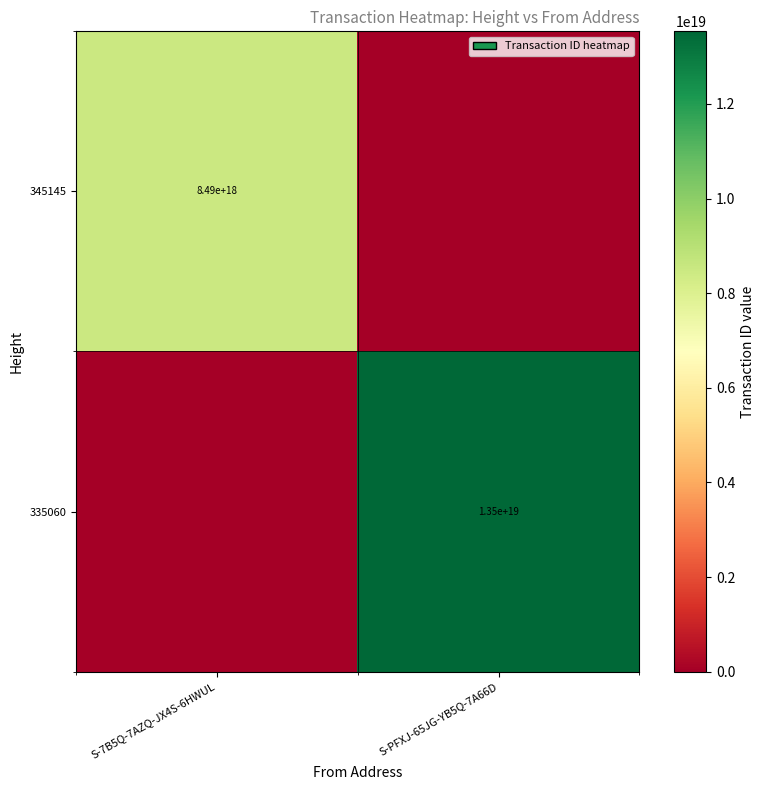

The 335060 series shows 6225691459753430016 at S-PFXJ-65JG-YB5Q-7A66D. True or false?

False